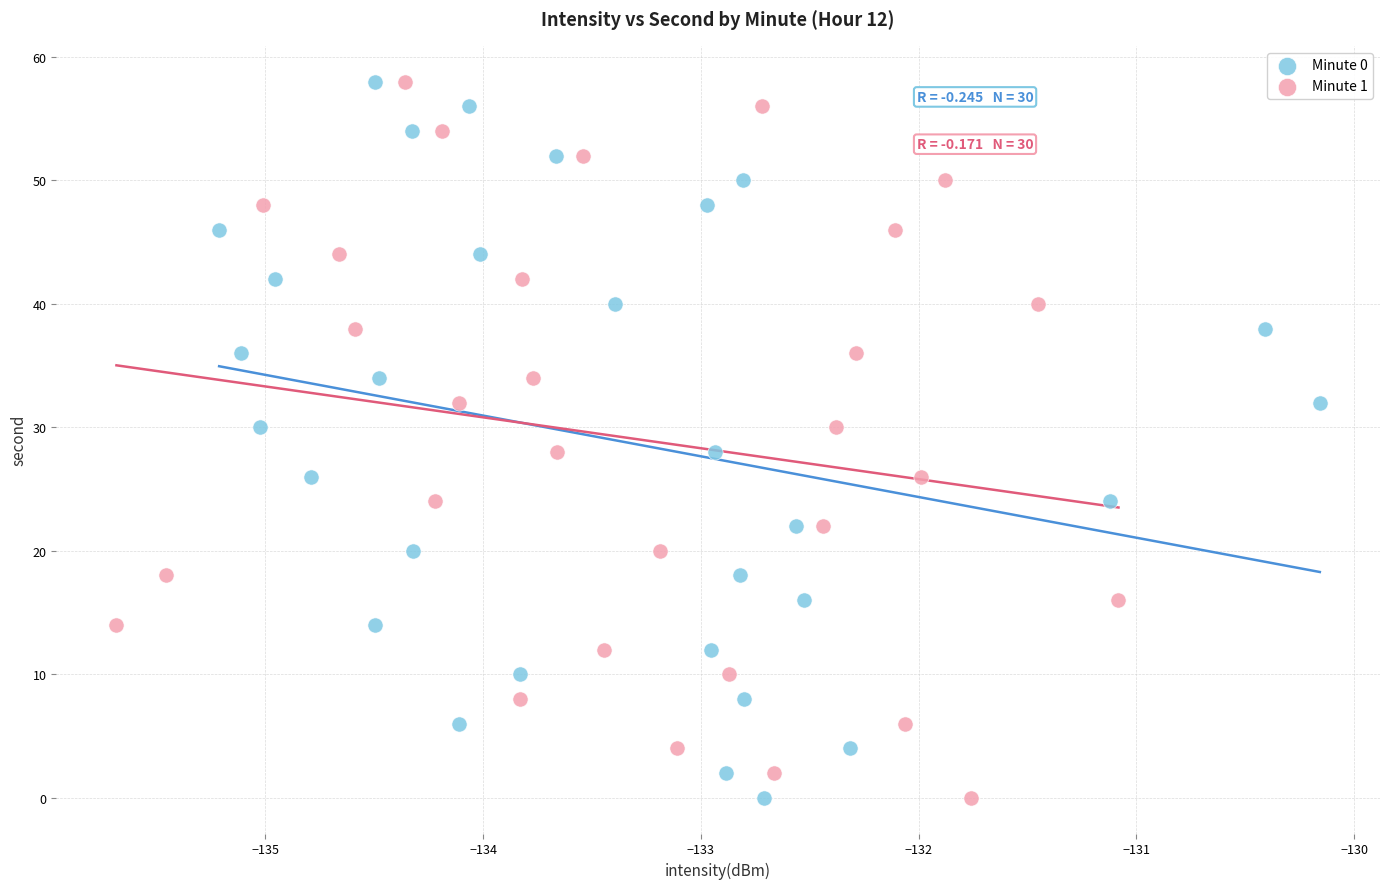

What are all the series names shown in the legend?

Minute 0, Minute 1